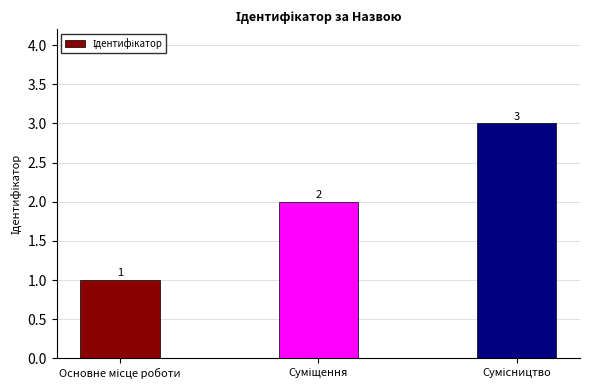

What is the value of the 2nd bar from the left?

2